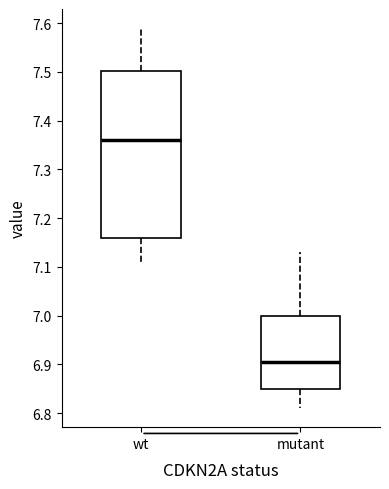

Which box has the highest median line?

wt